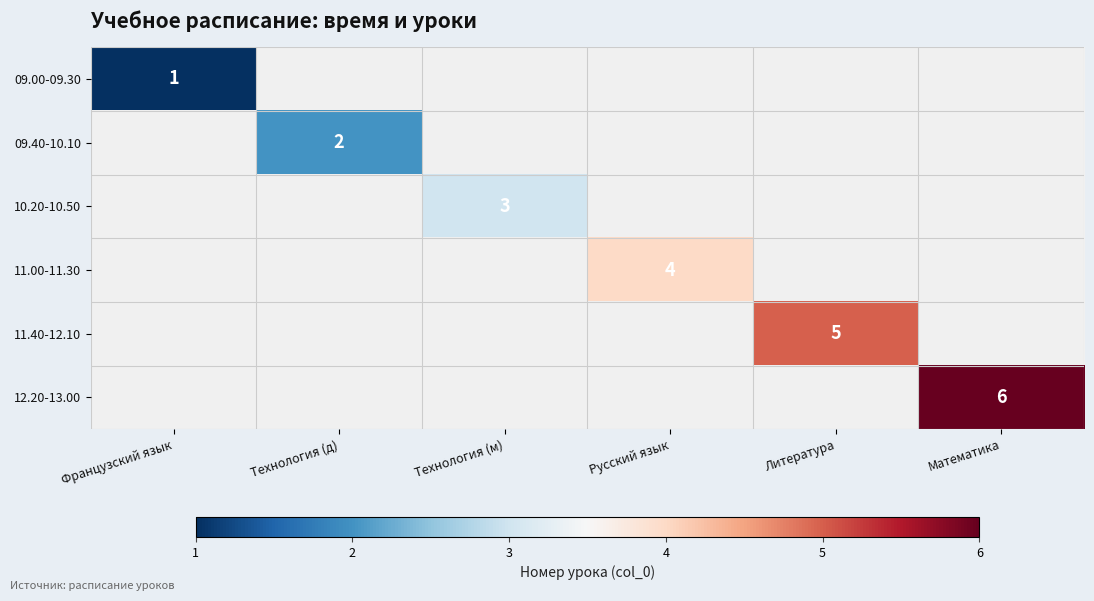

List the labels in order of 10.20-10.50 value, smallest first.

Французский язык, Технология (д), Технология (м), Русский язык, Литература, Математика